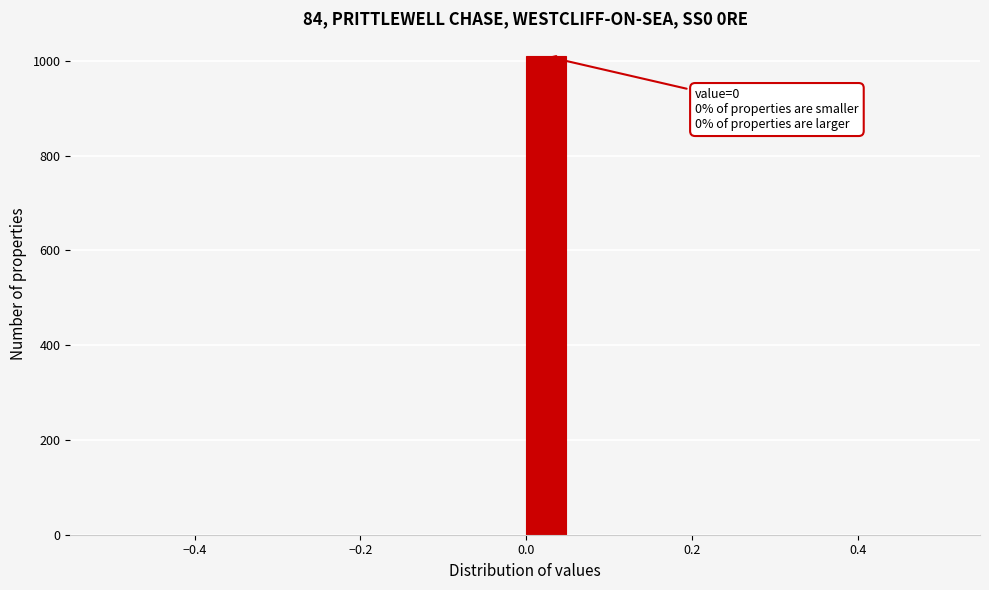

Read against the x-axis, roughly where is the centre of the tallest bar?

0.02